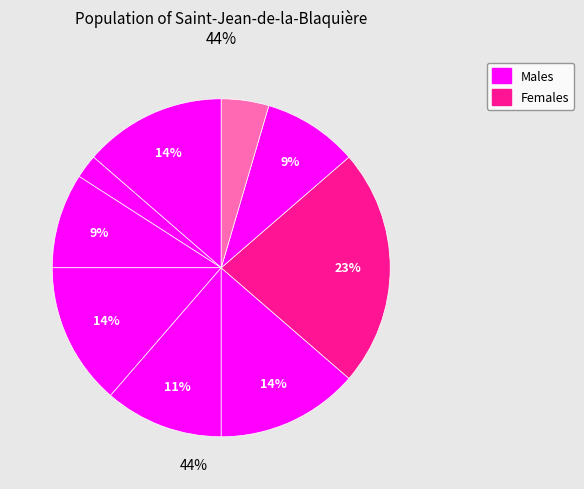

Count the number of slices in the pie.

9